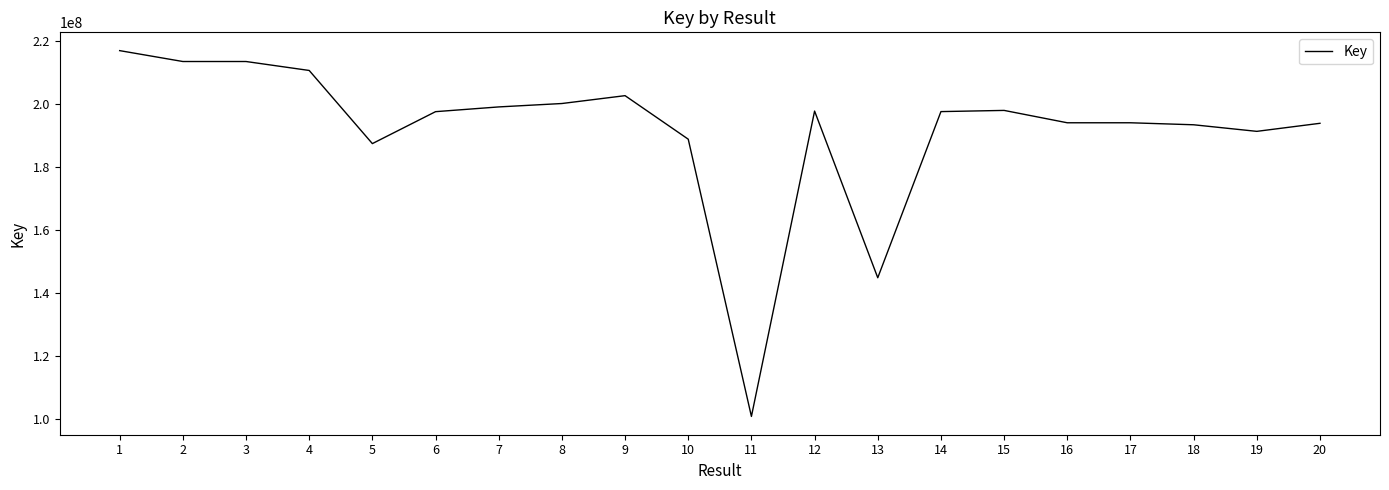

What is the minimum value shown in the chart?

100879277